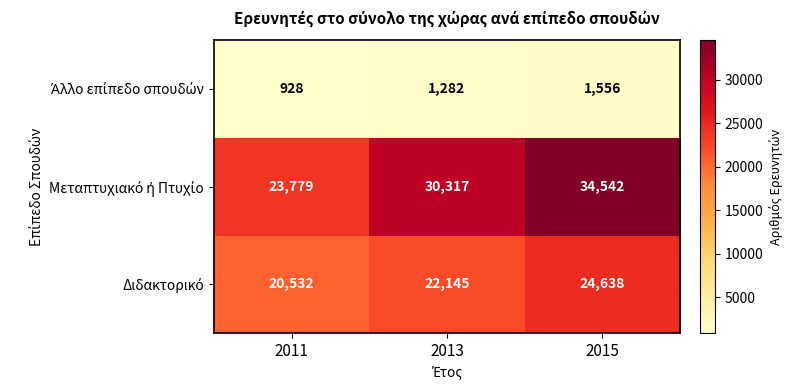

What is the total value across all series at 2011?

45239